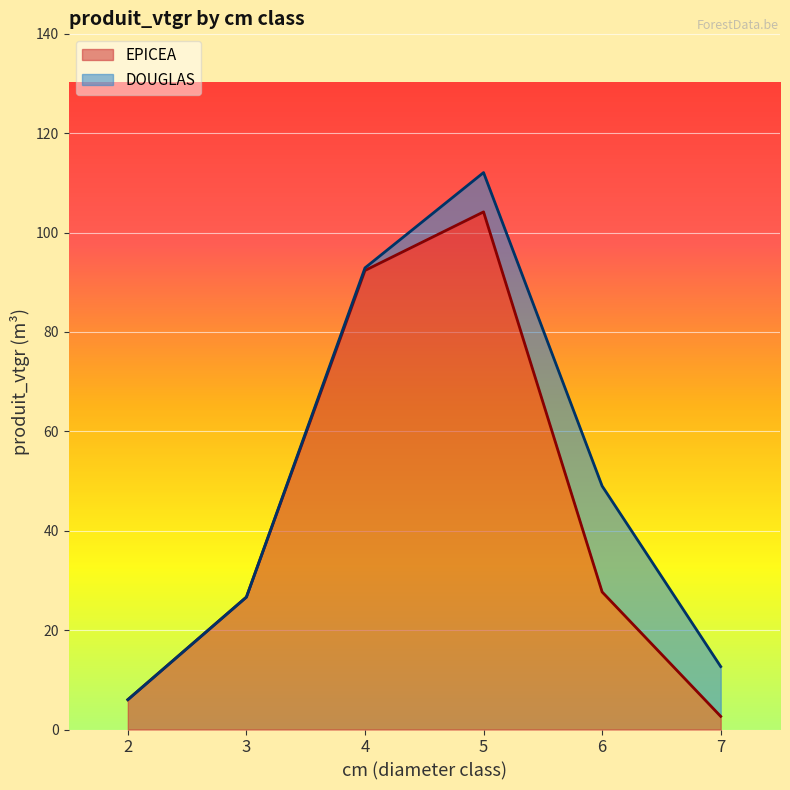

At which category does the data reach its first local peak?

5